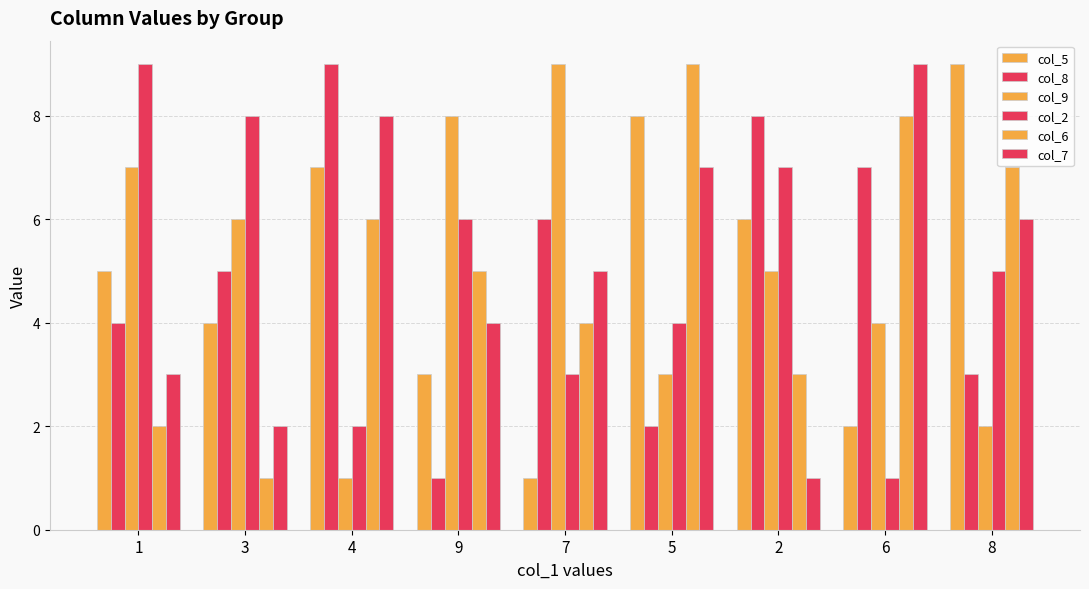

What is the sum of all col_6 values?

45